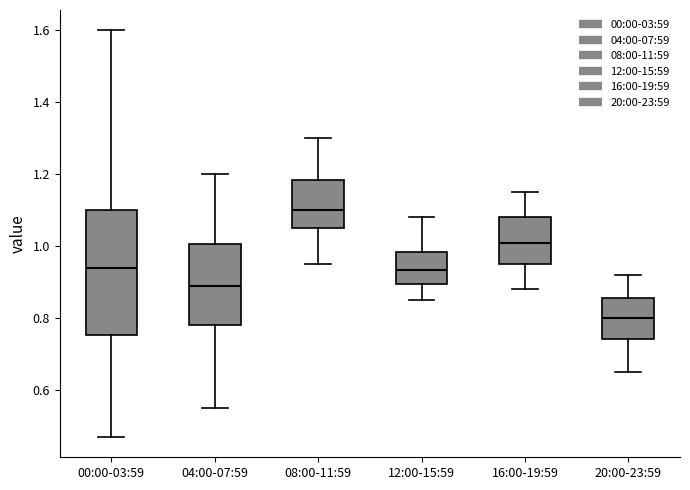

Comparing the boxes themselves (not the whiskers), which one is the tallest?

00:00-03:59